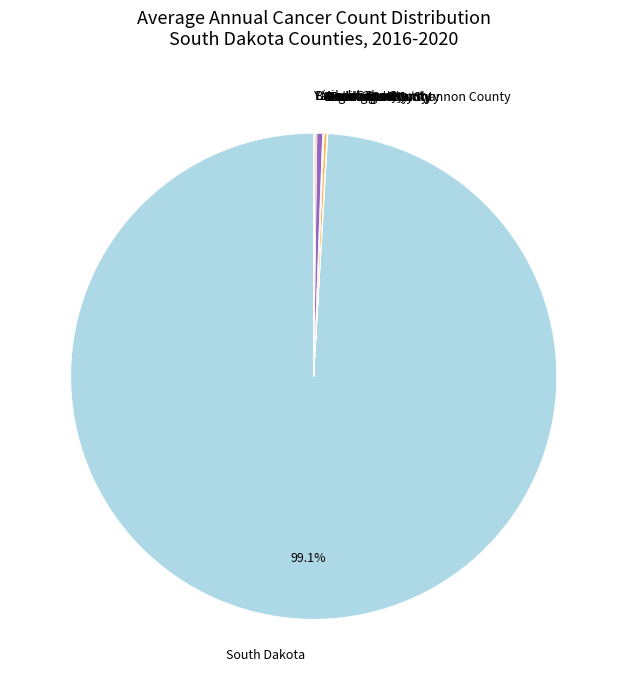

What is the majority slice?

South Dakota